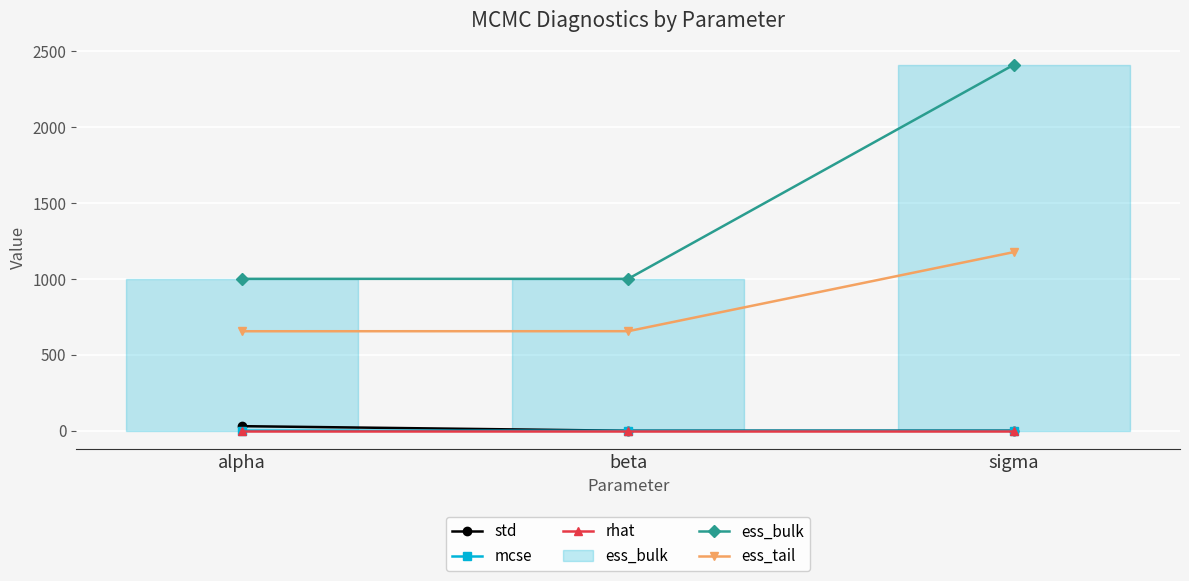

Rank the series by their maximum value, from lowest to highest.

mcse, rhat, std, ess_tail, ess_bulk